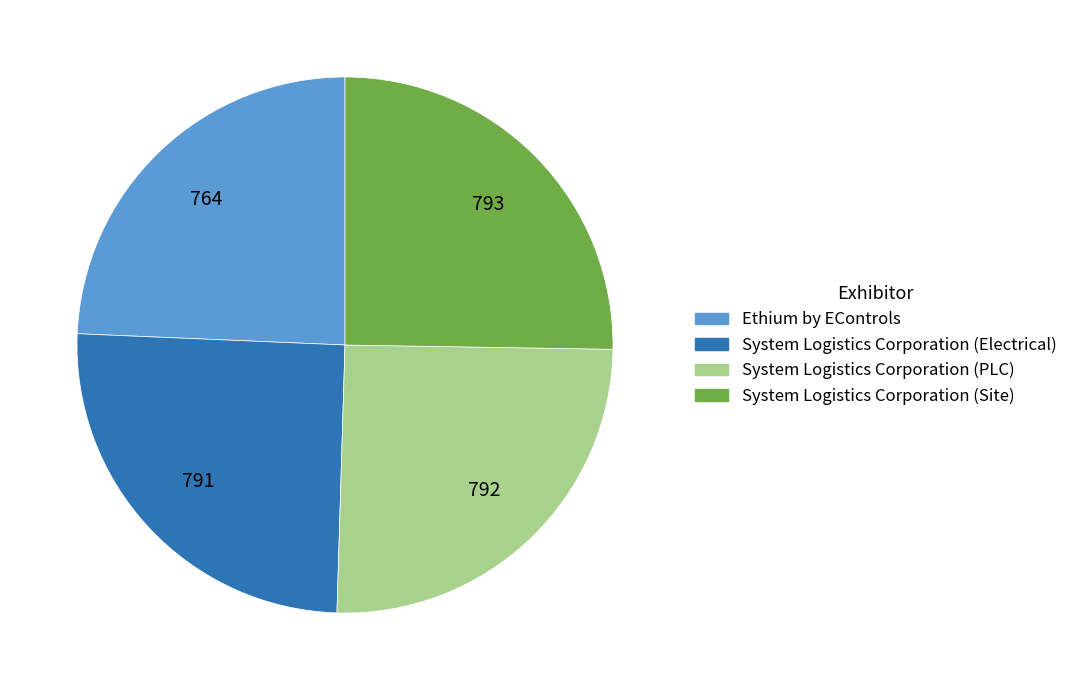

Is it true that System Logistics Corporation (Electrical) is 25% of the pie?

True